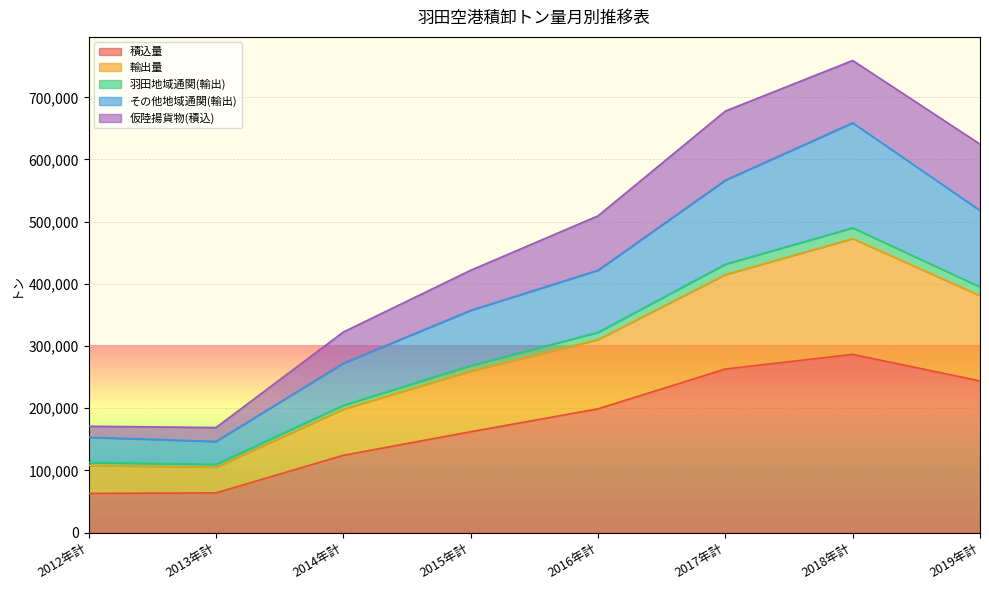

At which category is the sum across all series the highest?

2018年計